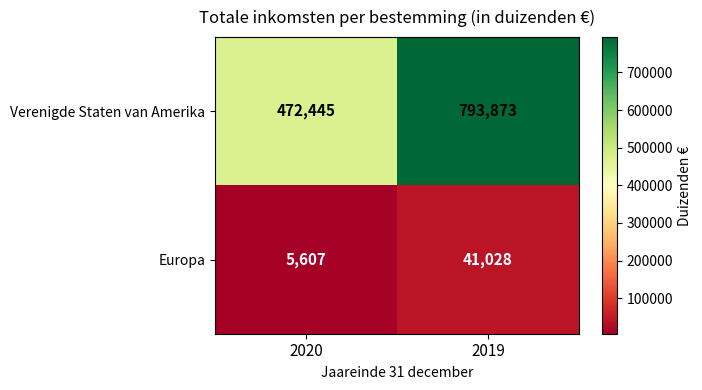

Reading right to left, transcribe all the data shown in this chart.

Verenigde Staten van Amerika: 793873	472445
Europa: 41028	5607